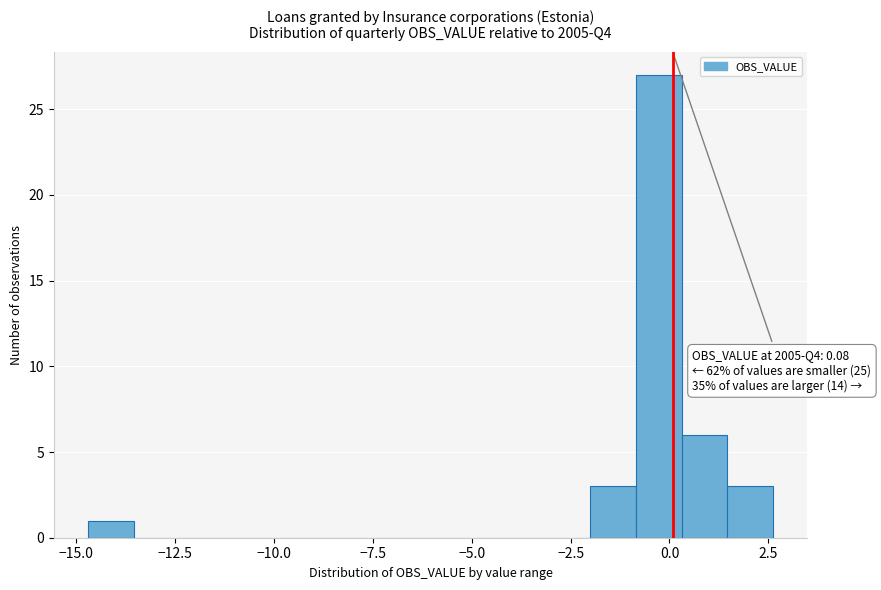

Around what value on the x-axis is the tallest bar? Give the approximate position of its centre, as read against the axis.

-0.5